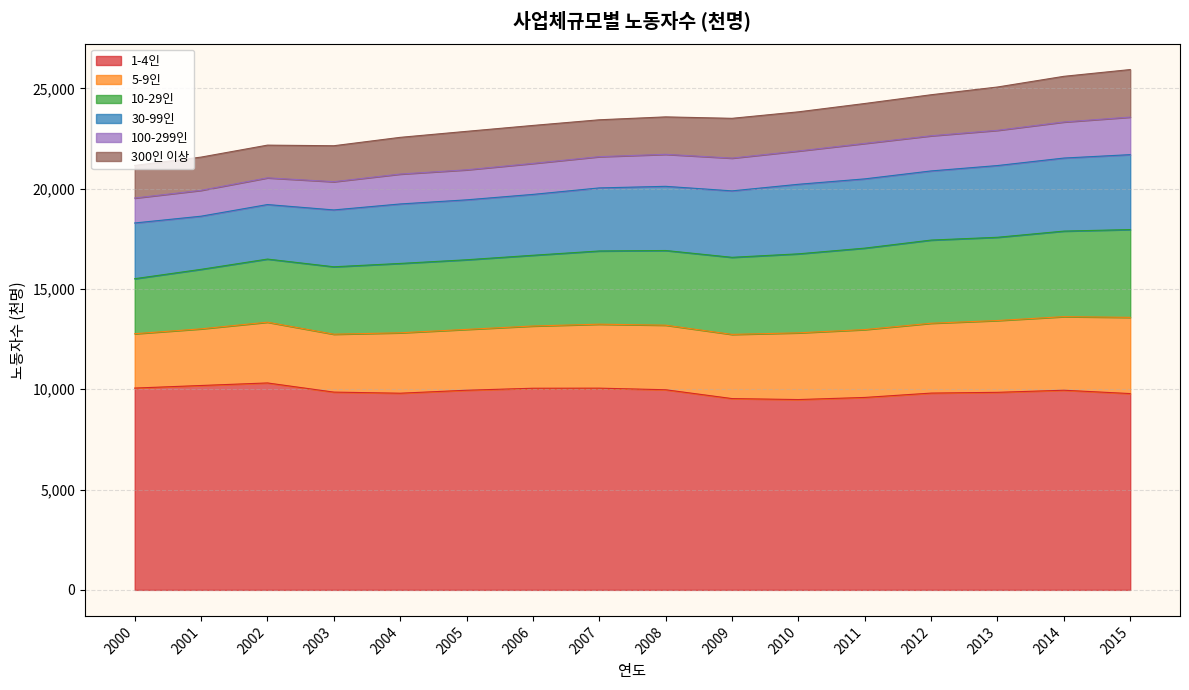

Which series has the widest spread of values?

10-29인